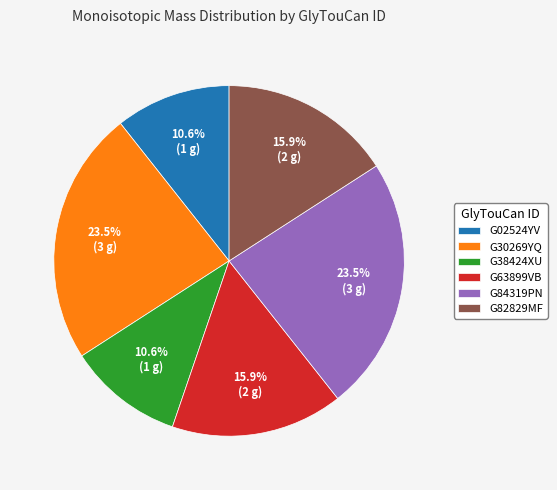

Which has a higher value, G02524YV or G84319PN?

G84319PN